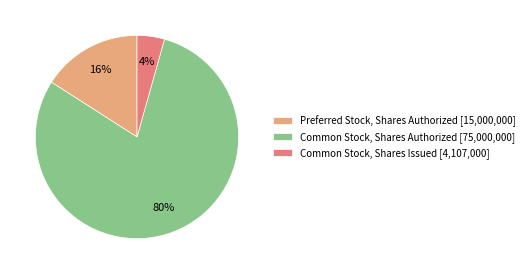

What percentage is the Common Stock, Shares Authorized [75,000,000] slice, to the nearest percent?

80%